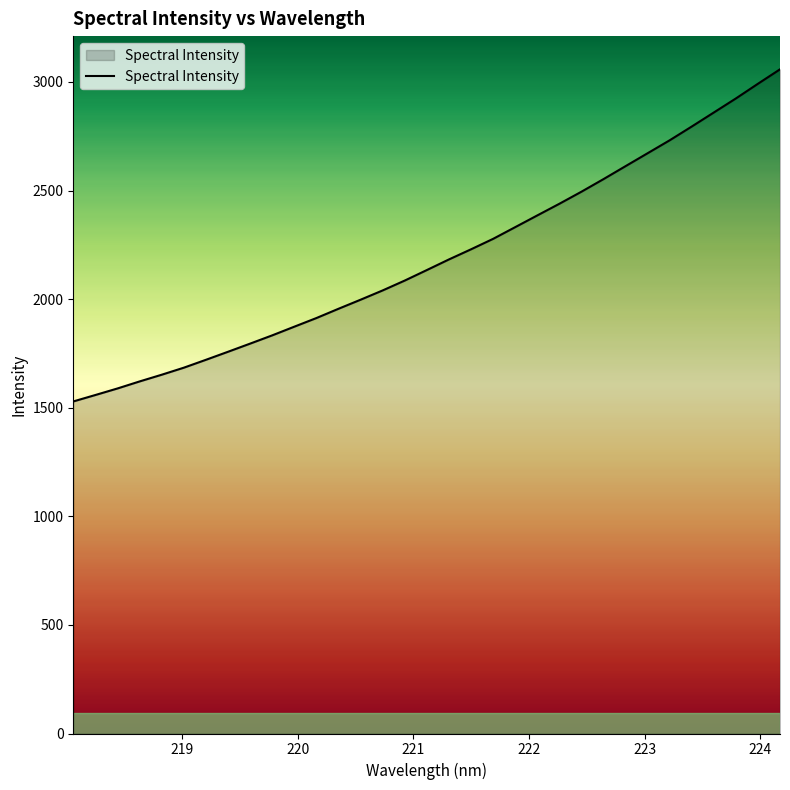

What is the smallest value displayed?

1528.8